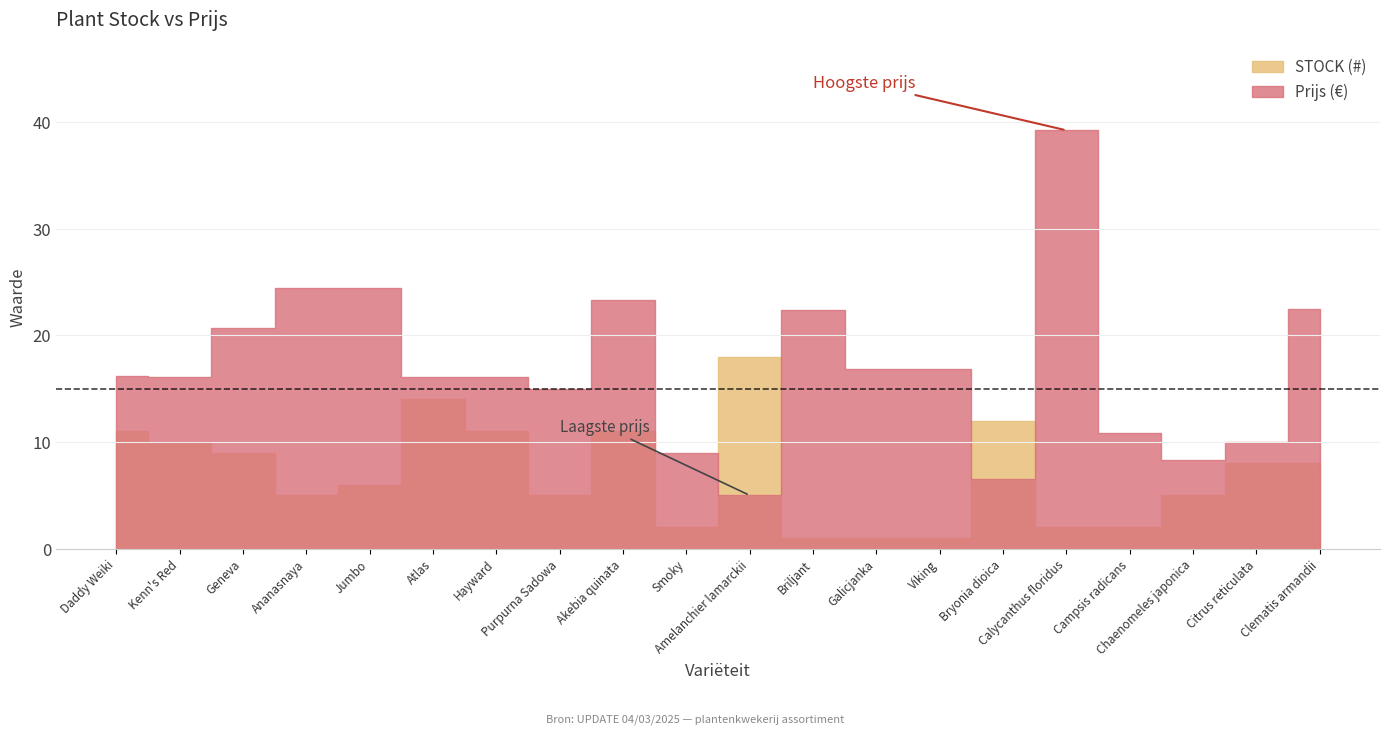

True or false: TOT BEST has more than 0 points higher than both neighbors.

False